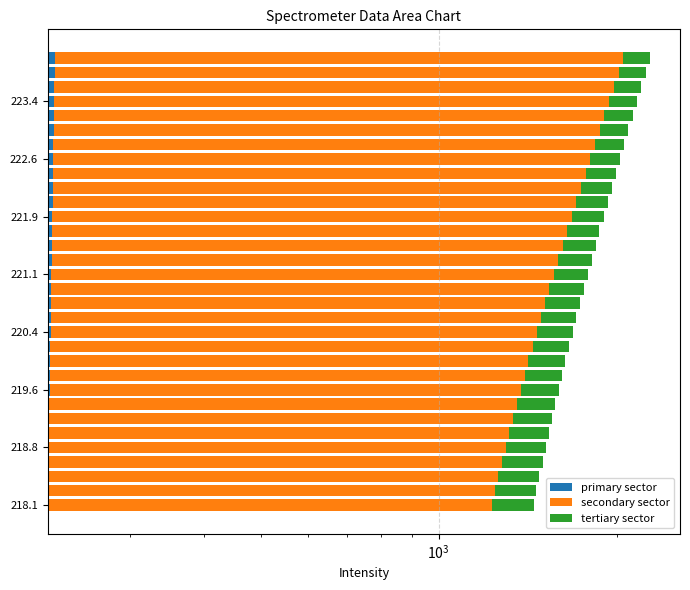

How many data points does each series have?

32